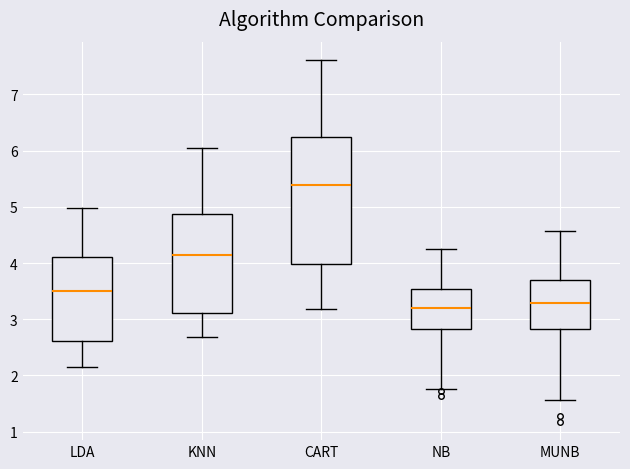

Where does the lower whisker of the box for NB end on the y-axis? The values are not printed on the chart, so give them approximately, as read against the axis.

1.8